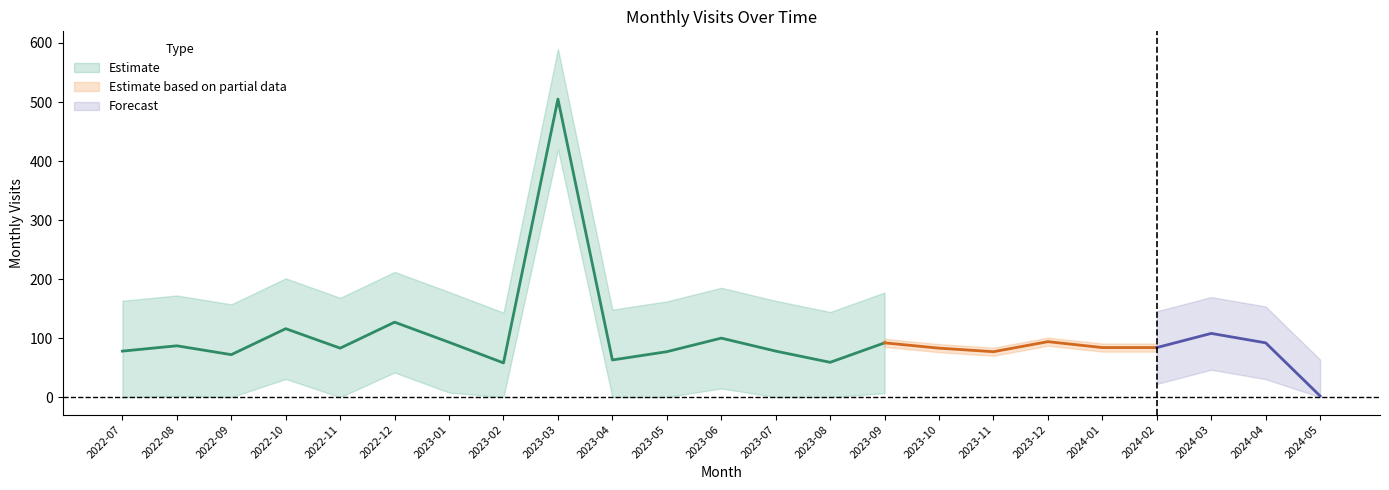

What is the label of the 7th point from the left?

2023-01